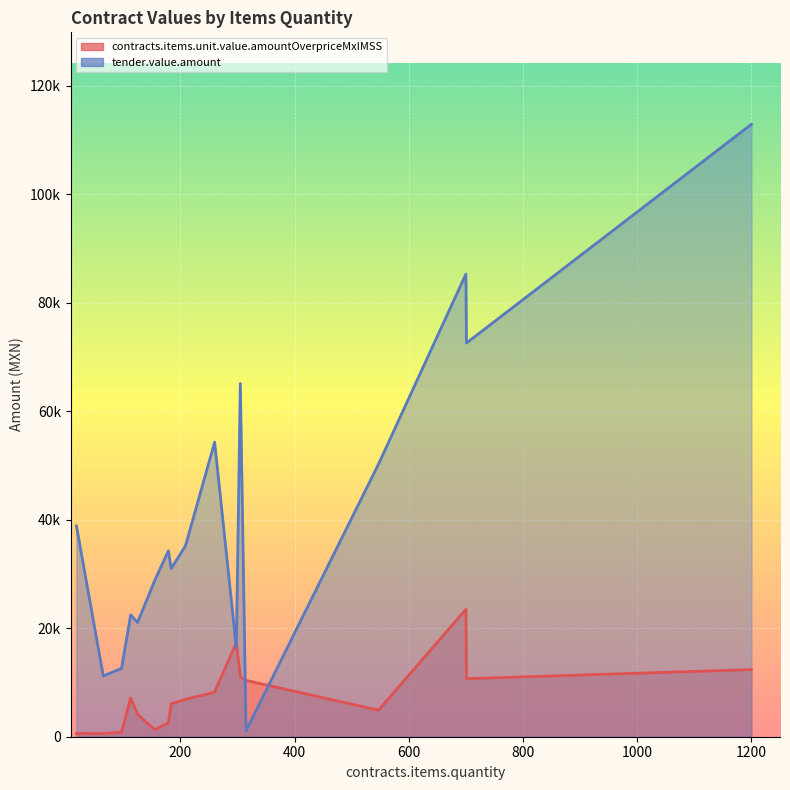

What is the sum of the contracts.items.unit.value.amountOverpriceMxIMSS values at 260 and 547?

13112.1